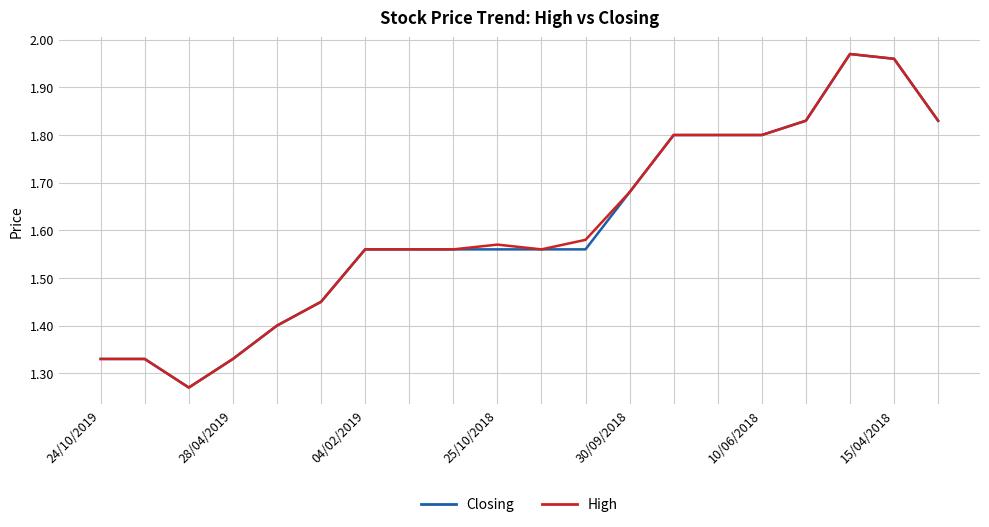

How many lines are shown in the chart?

2